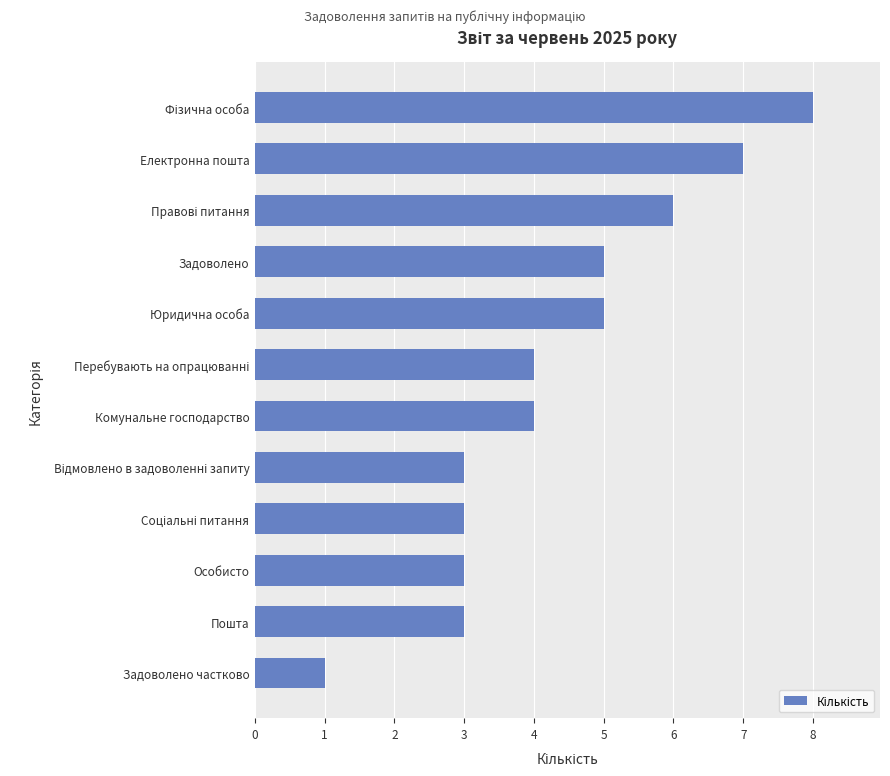

What is the change in value from Задоволено to Електронна пошта?

+2